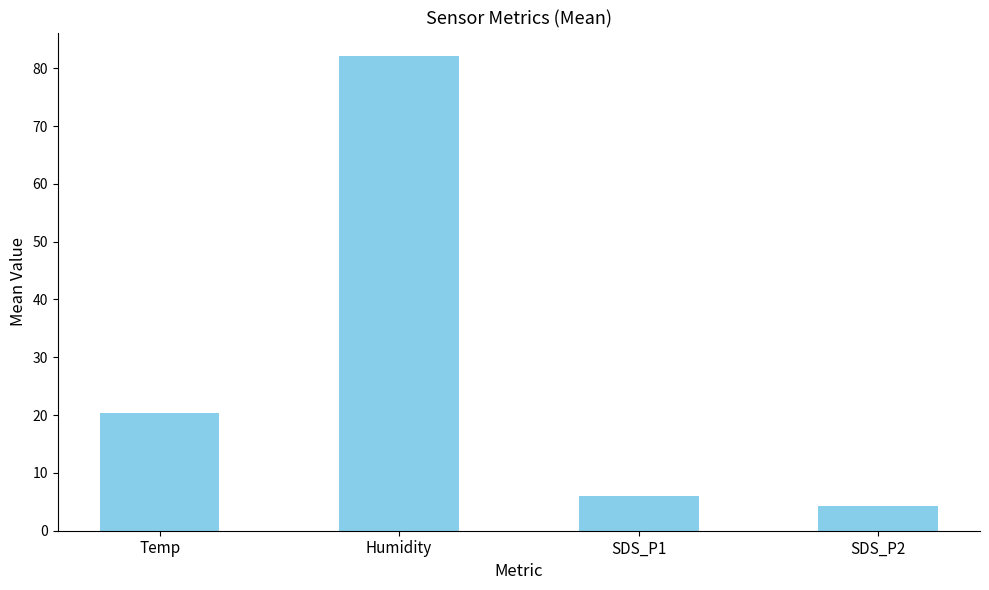

The value at Temp is 20.3. True or false?

True